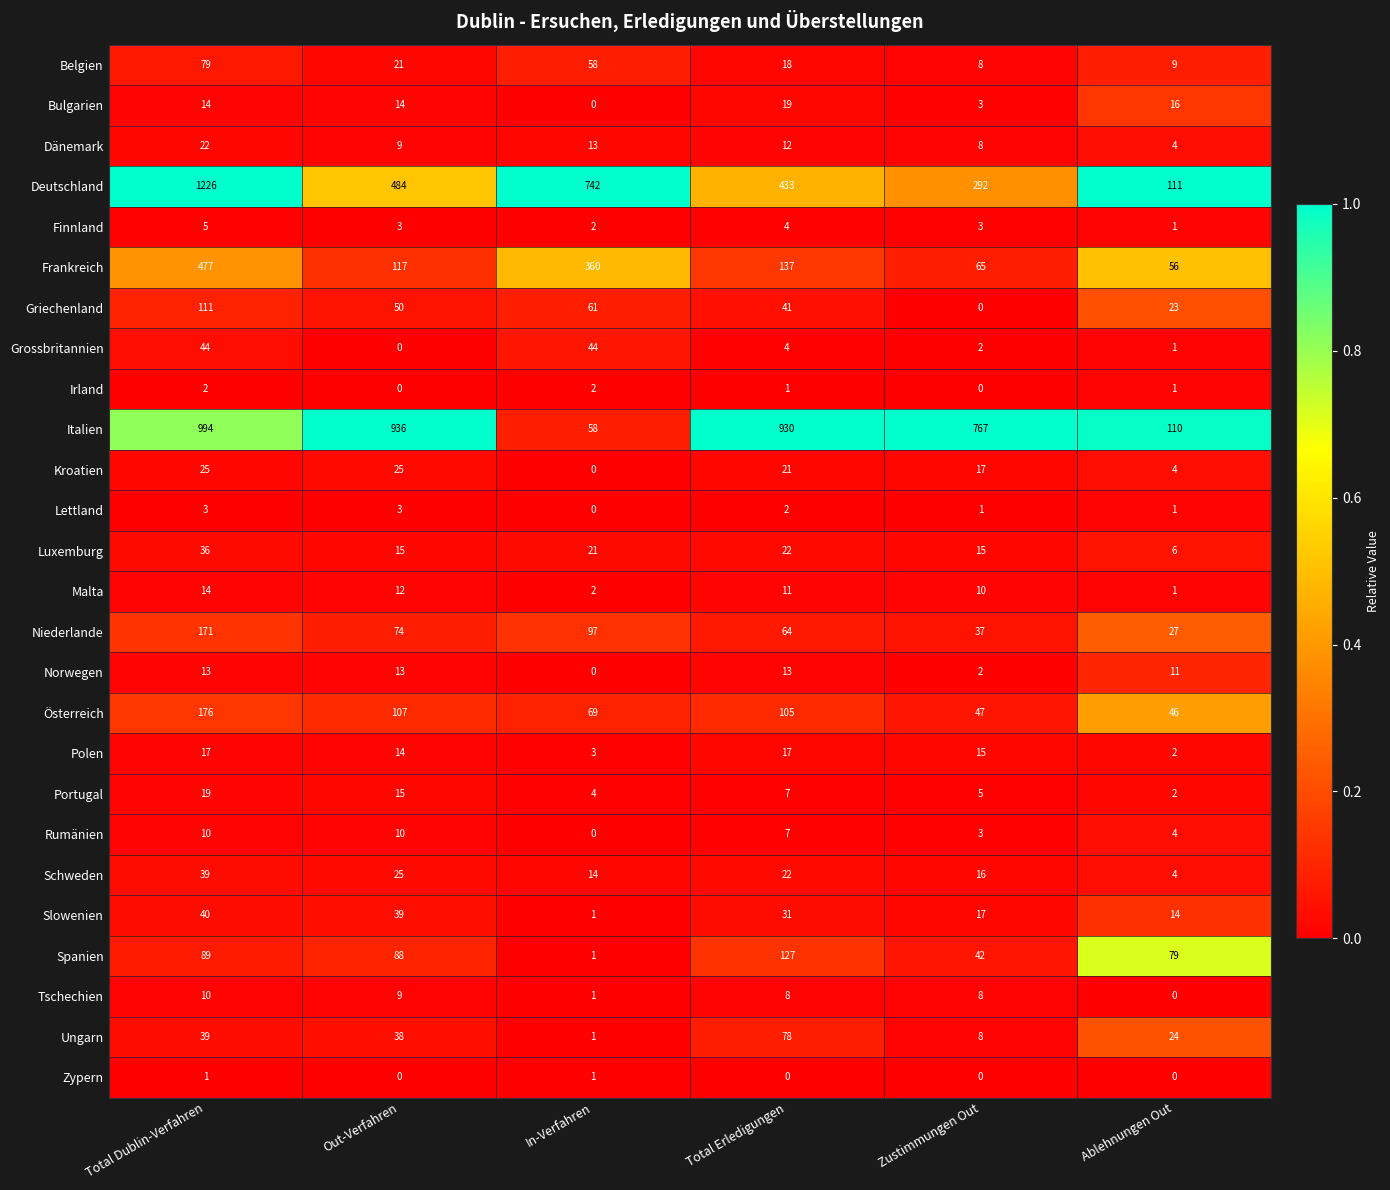

At which category is the sum across all series the highest?

Total Dublin-Verfahren